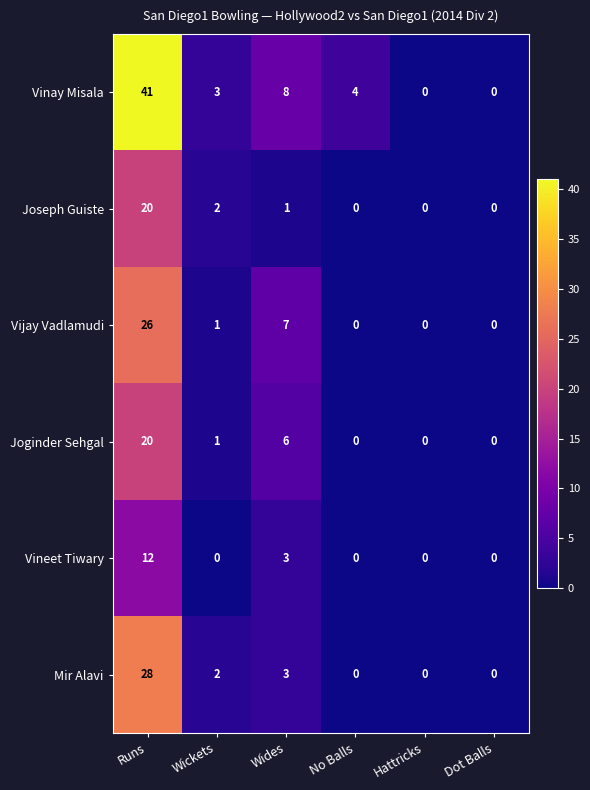

The value of Mir Alavi at Runs is 28. True or false?

True